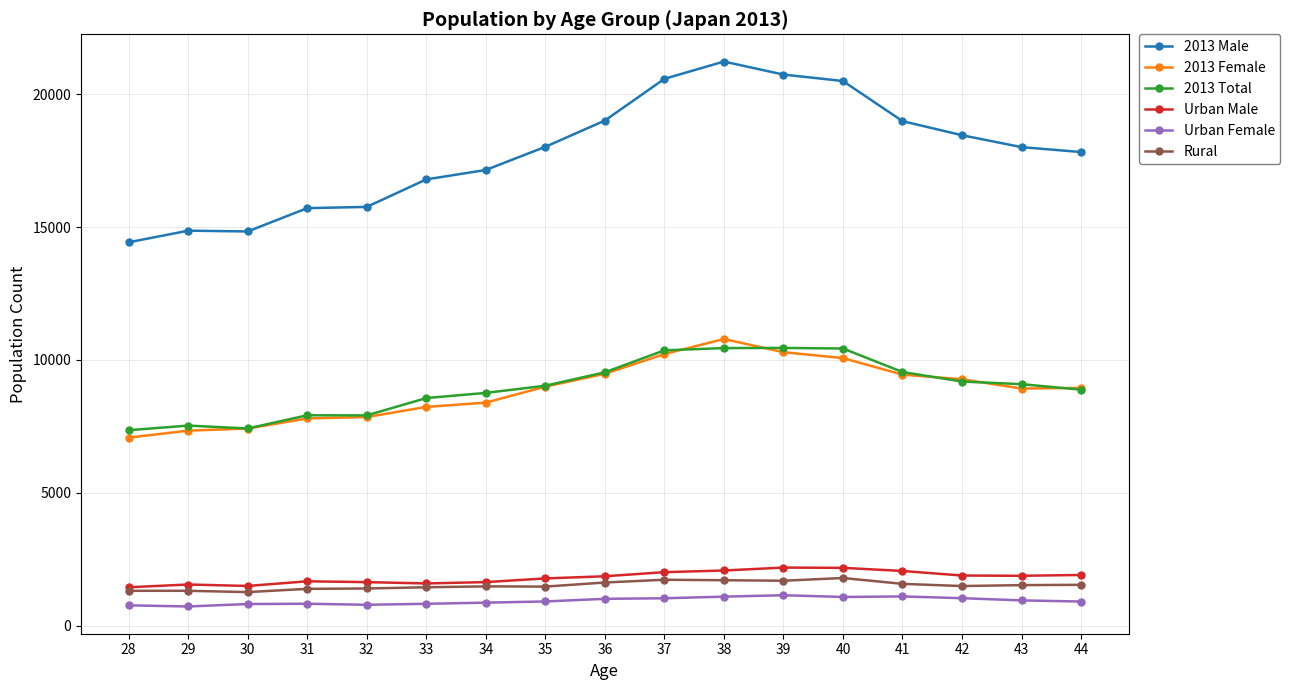

Between 28 and 36, which series saw the biggest shift?

2013 Male